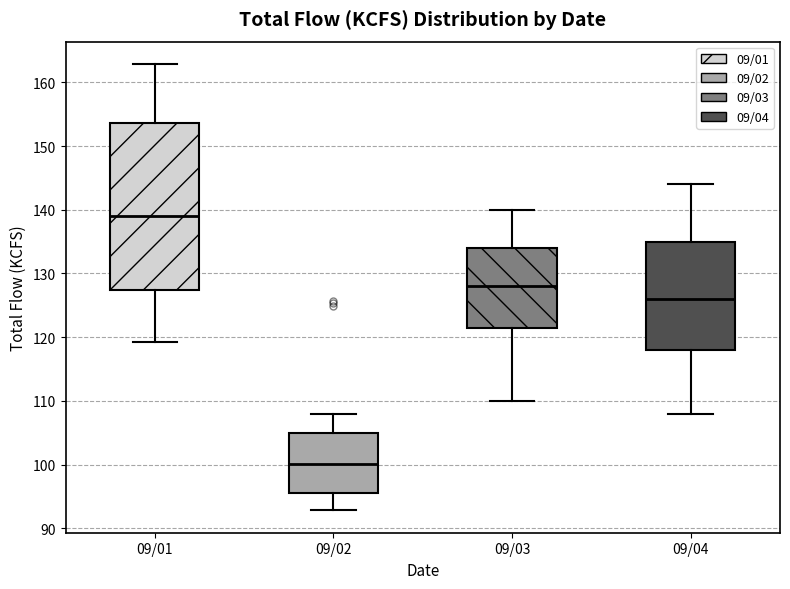

Which box is the tallest, from its lower edge to its upper edge?

09/01